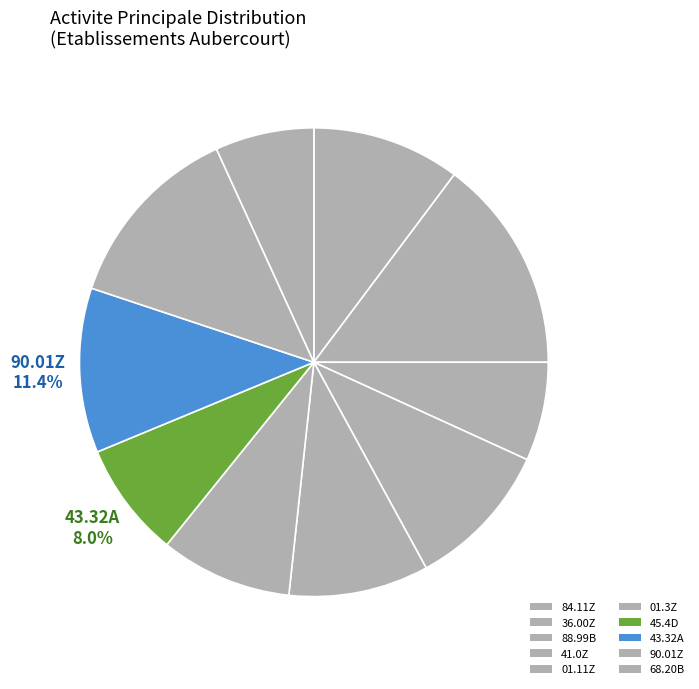

To the nearest percent, what percentage of the pie is 45.4D?

8%